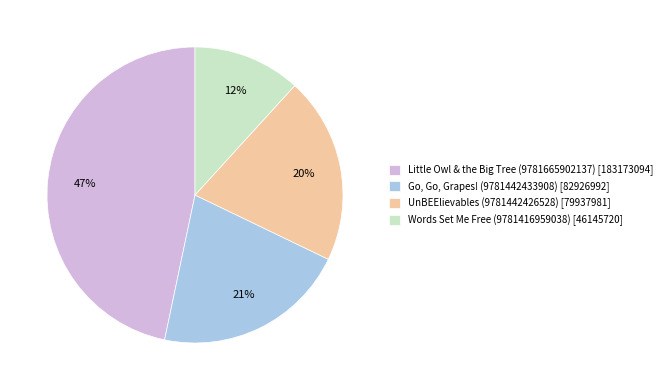

Count the number of slices in the pie.

4